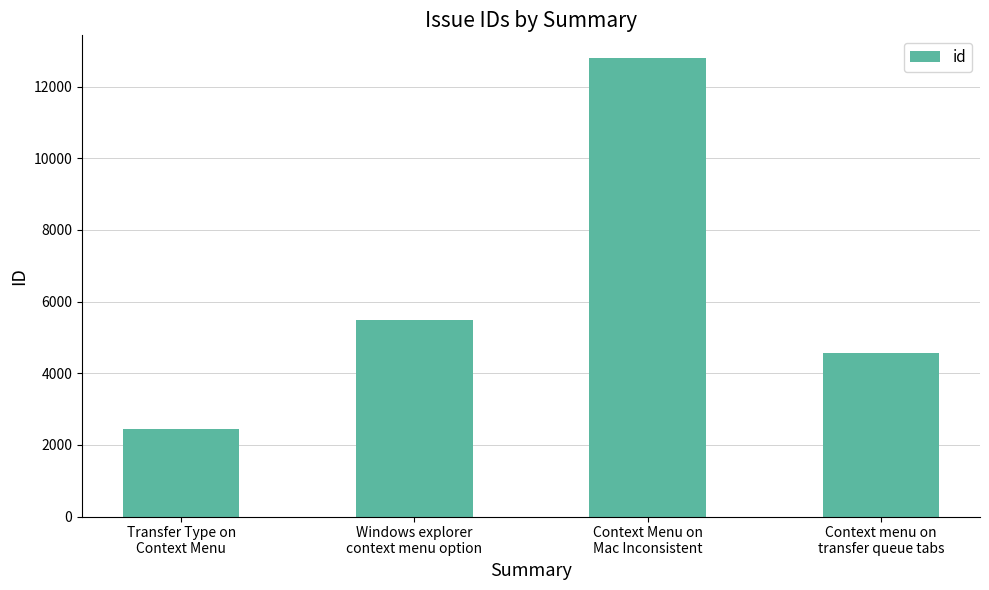

The chart shows a value of 2447 at Transfer Type on
Context Menu. True or false?

True